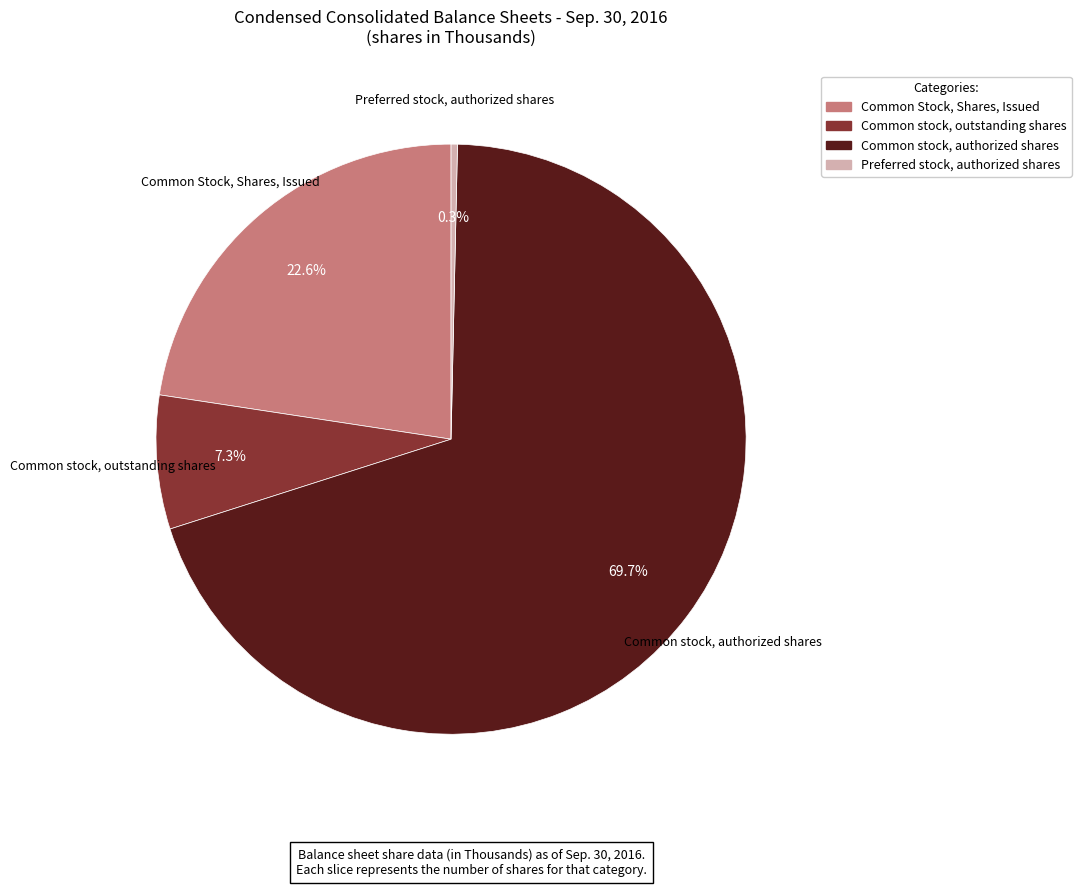

What is the largest slice in the pie chart?

Common stock, authorized shares